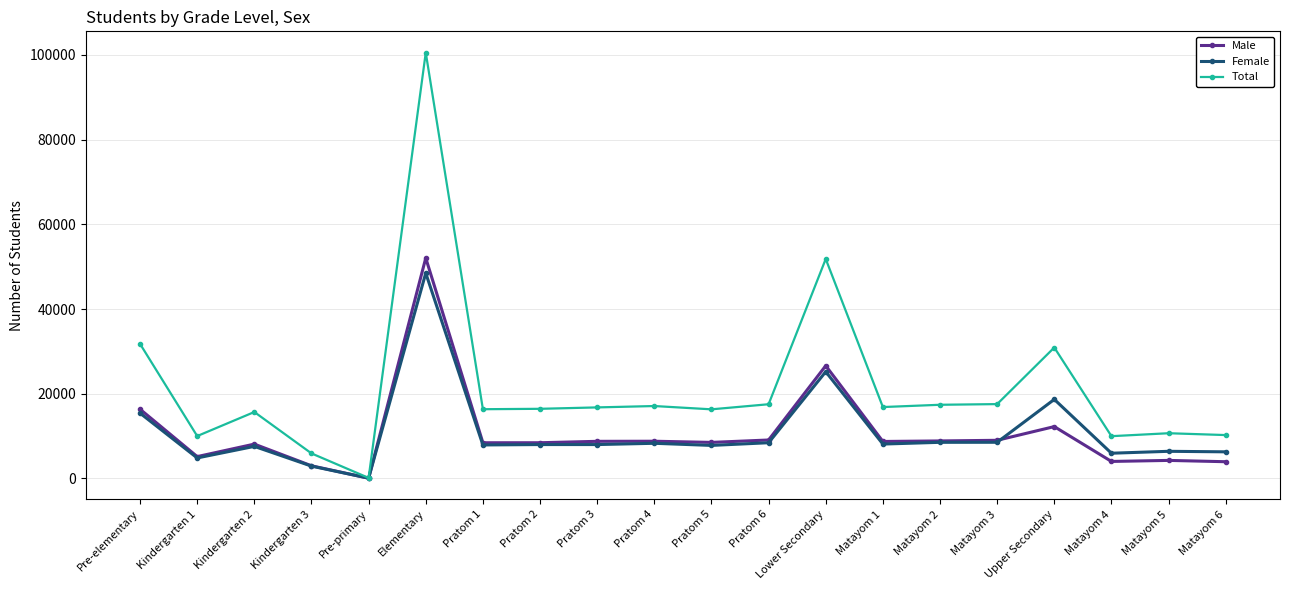

True or false: Total has a value of 10014 at Kindergarten 1.

True